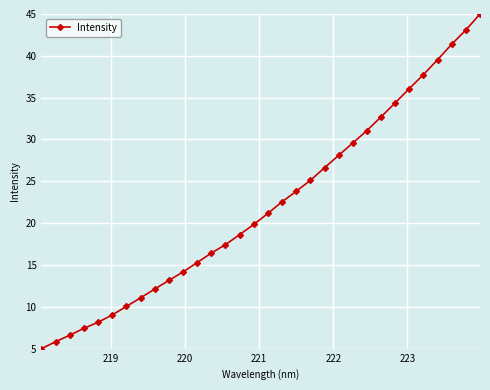

What is the value of the 14th point from the left?

17.4